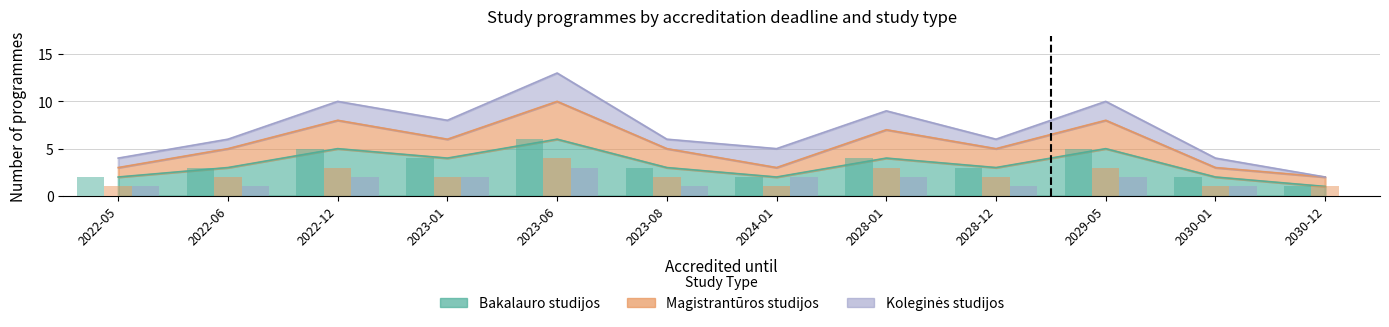

Reading left to right, transcribe all the data shown in this chart.

Bakalauro studijos: 2	3	5	4	6	3	2	4	3	5	2	1
Magistrantūros studijos: 1	2	3	2	4	2	1	3	2	3	1	1
Koleginės studijos: 1	1	2	2	3	1	2	2	1	2	1	0